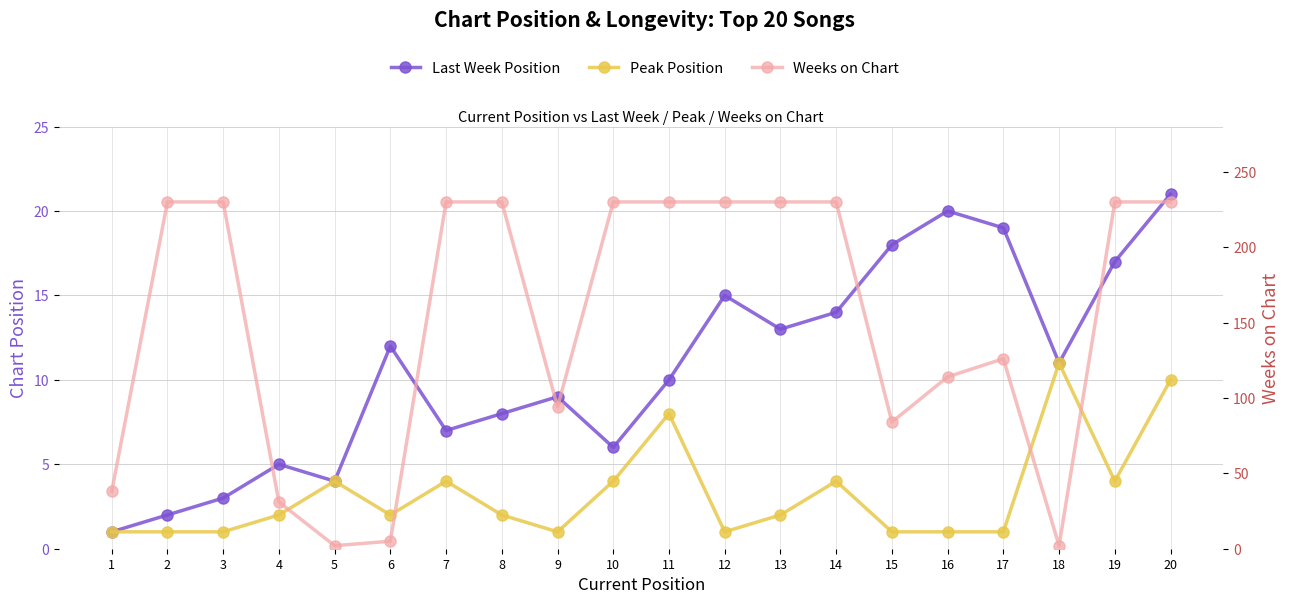

What is the value of the Last Week Position point at the 6th from the left?

12